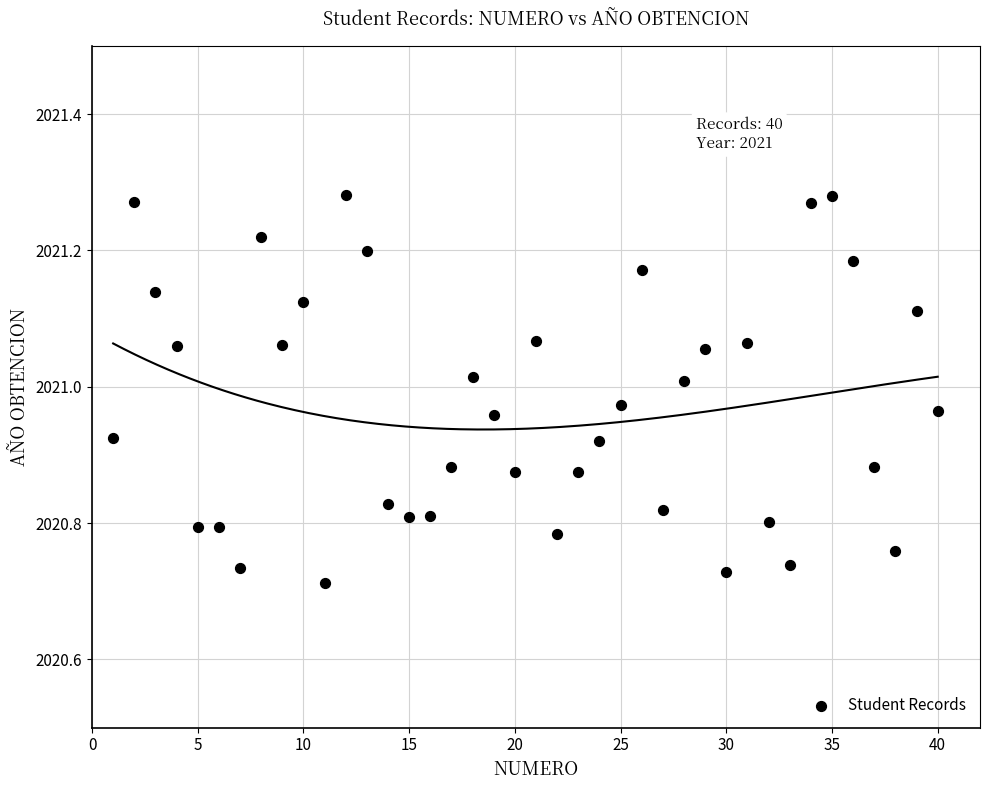

What is the range of Y values (max minus min)?

0.6